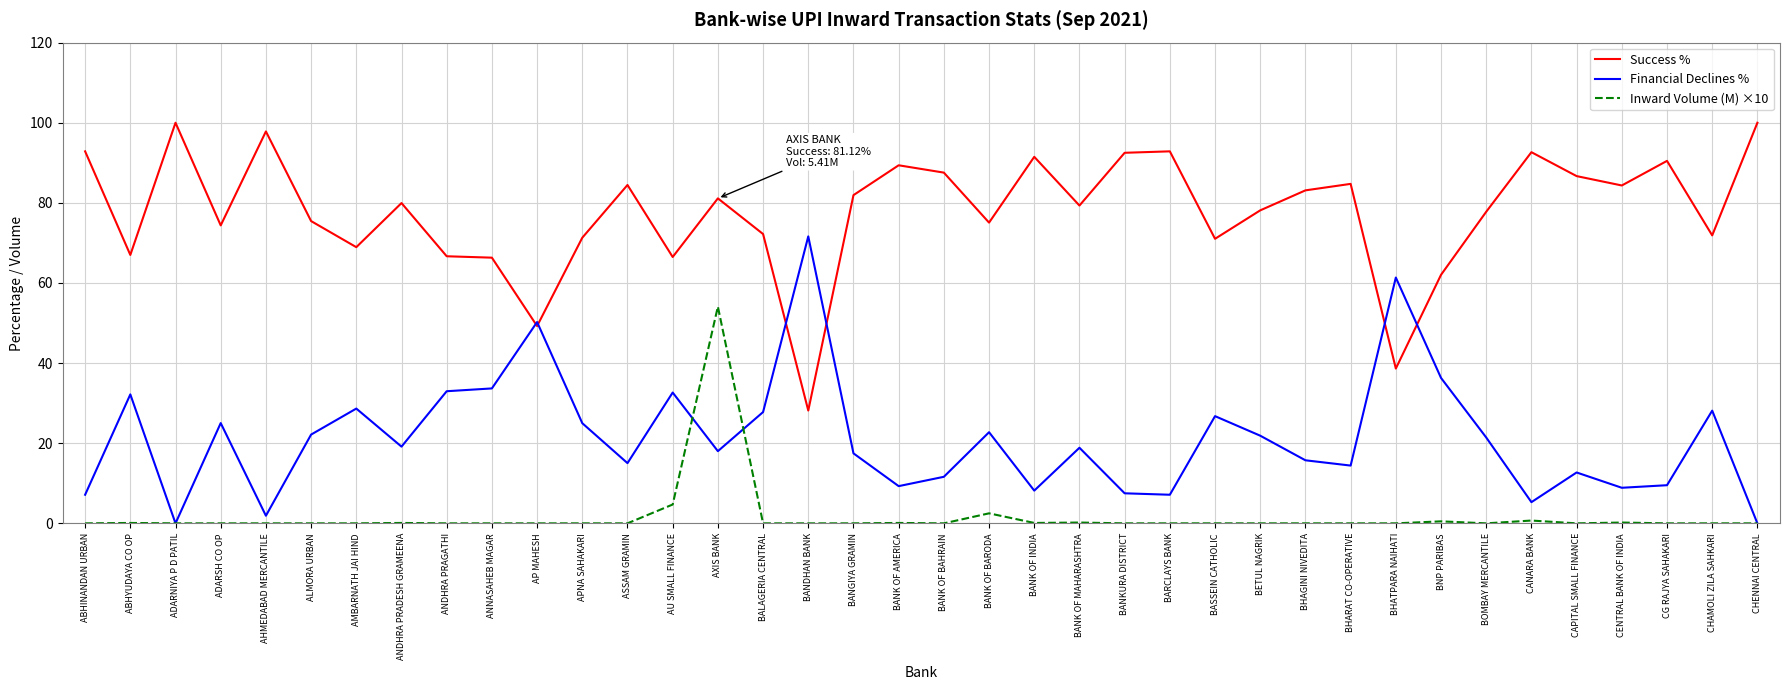

Between ADARSH CO OP and CENTRAL BANK OF INDIA, which series saw the biggest shift?

Financial Declines %